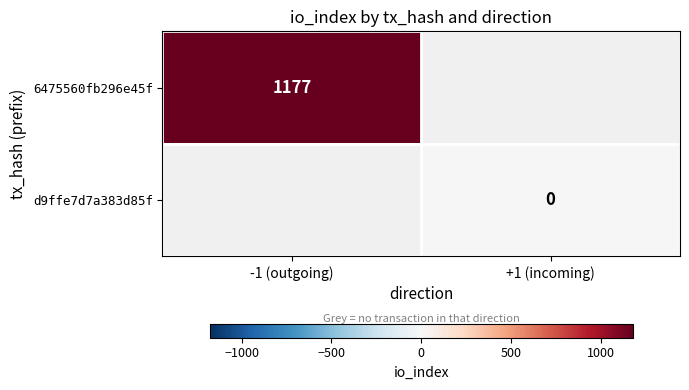

True or false: 6475560fb296e45f has a value of 741 at -1 (outgoing).

False